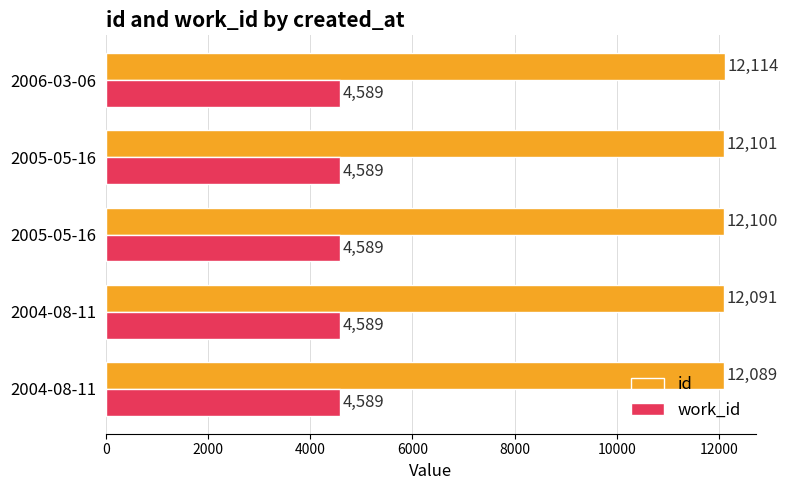

How many series are shown in this chart?

2